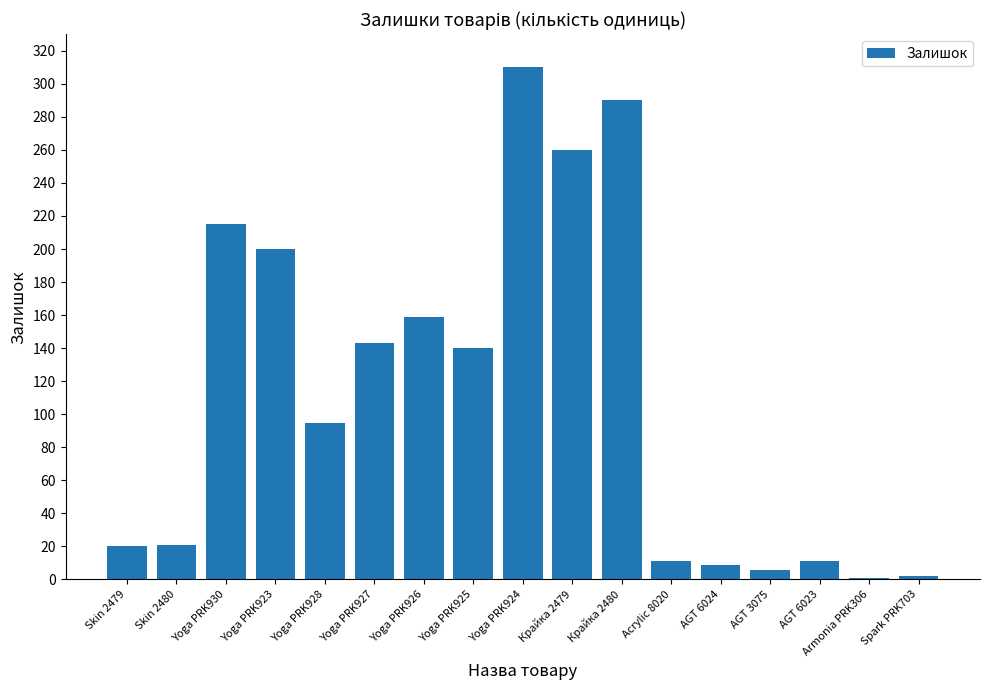

What is the difference between the values at Yoga PRK923 and Skin 2479?

180